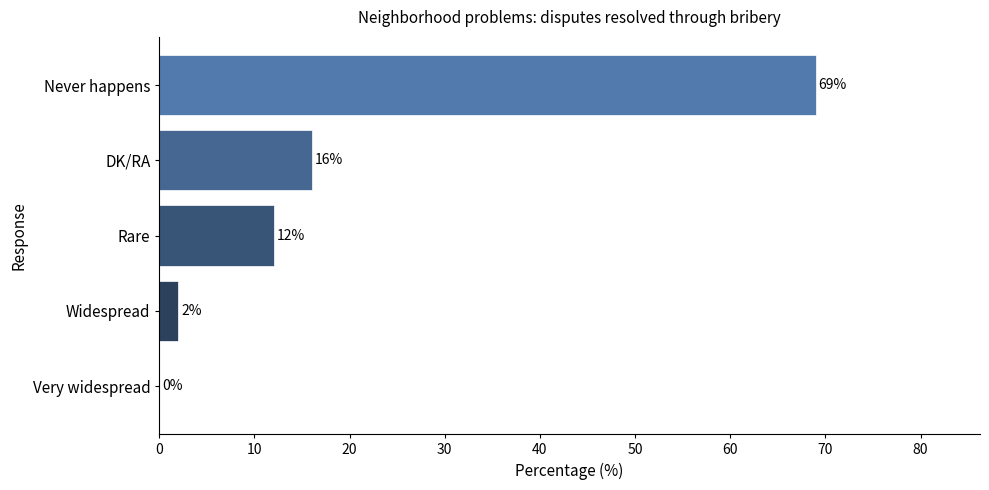

What is the change in value from DK/RA to Never happens?

+53